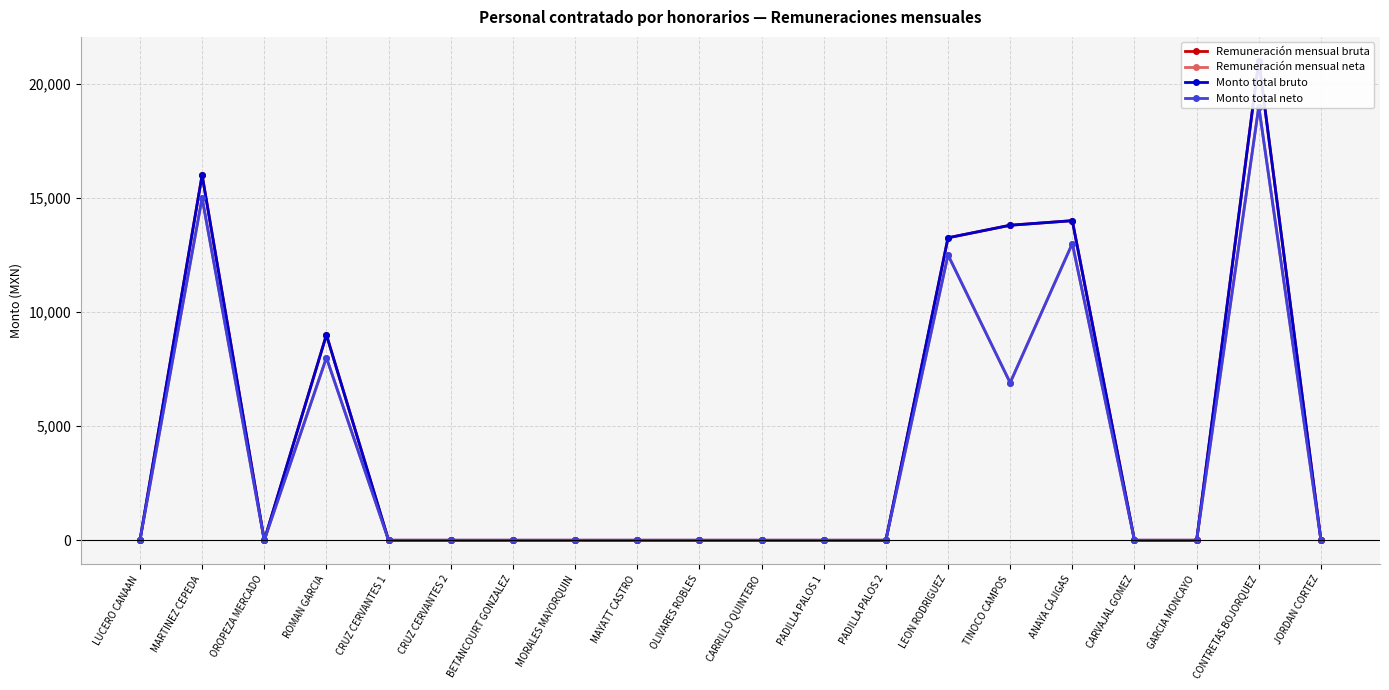

What is the maximum value for Remuneración mensual bruta?

21000